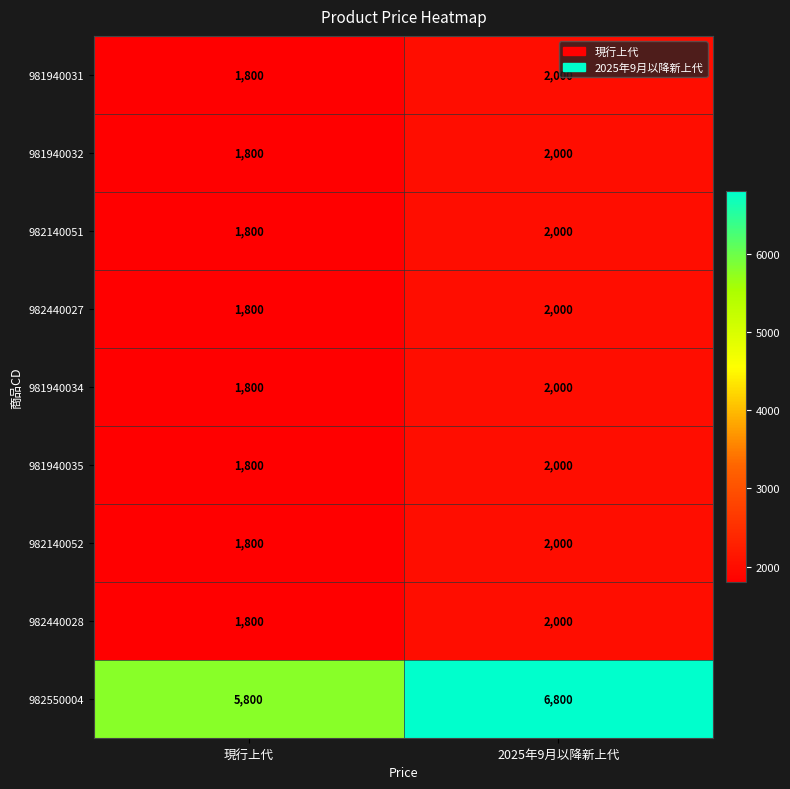

How many categories are shown in the chart?

2